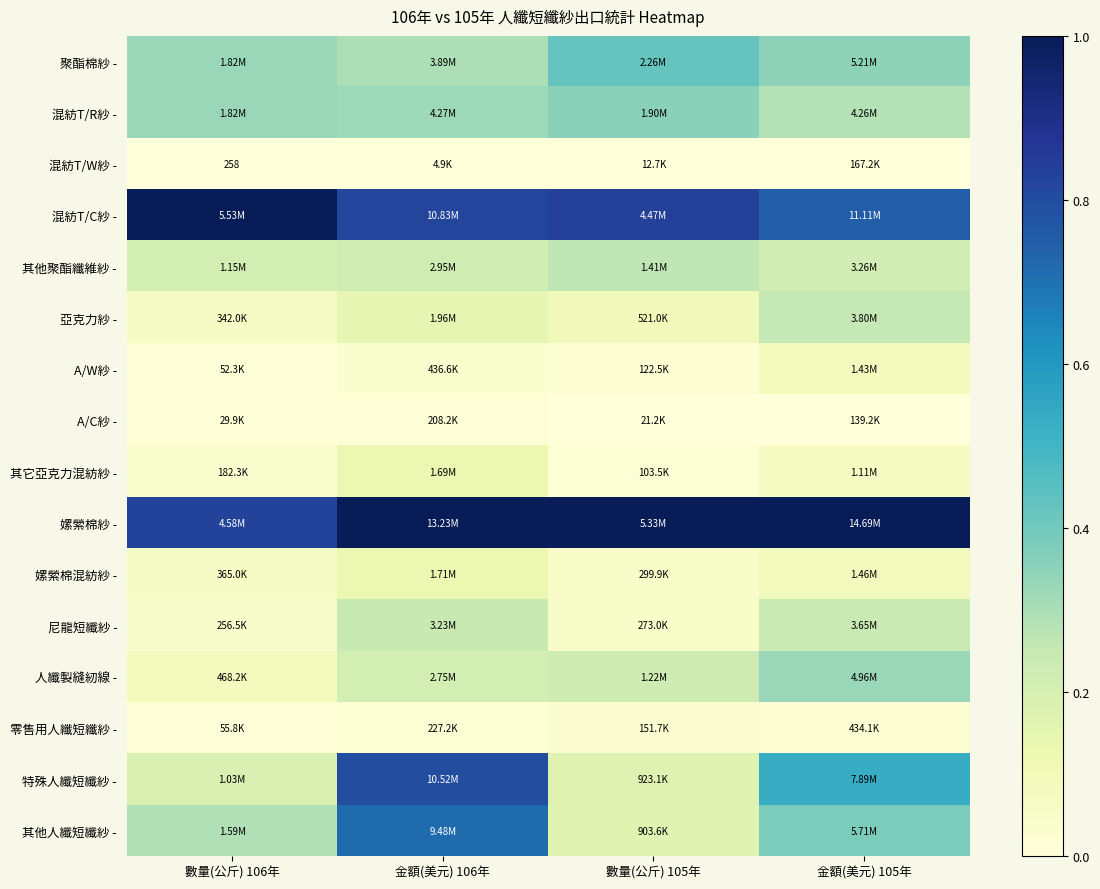

True or false: 混紡T/R紗 - has a value of 0.6 at 數量(公斤) 106年.

False